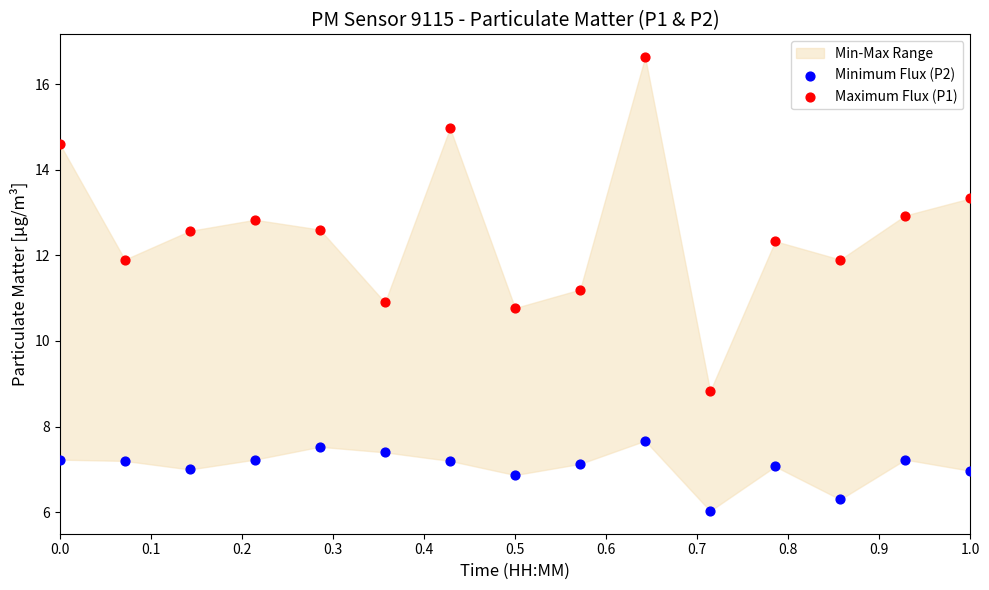

Across all data points, what is the range of Y values (max minus min)?

10.6